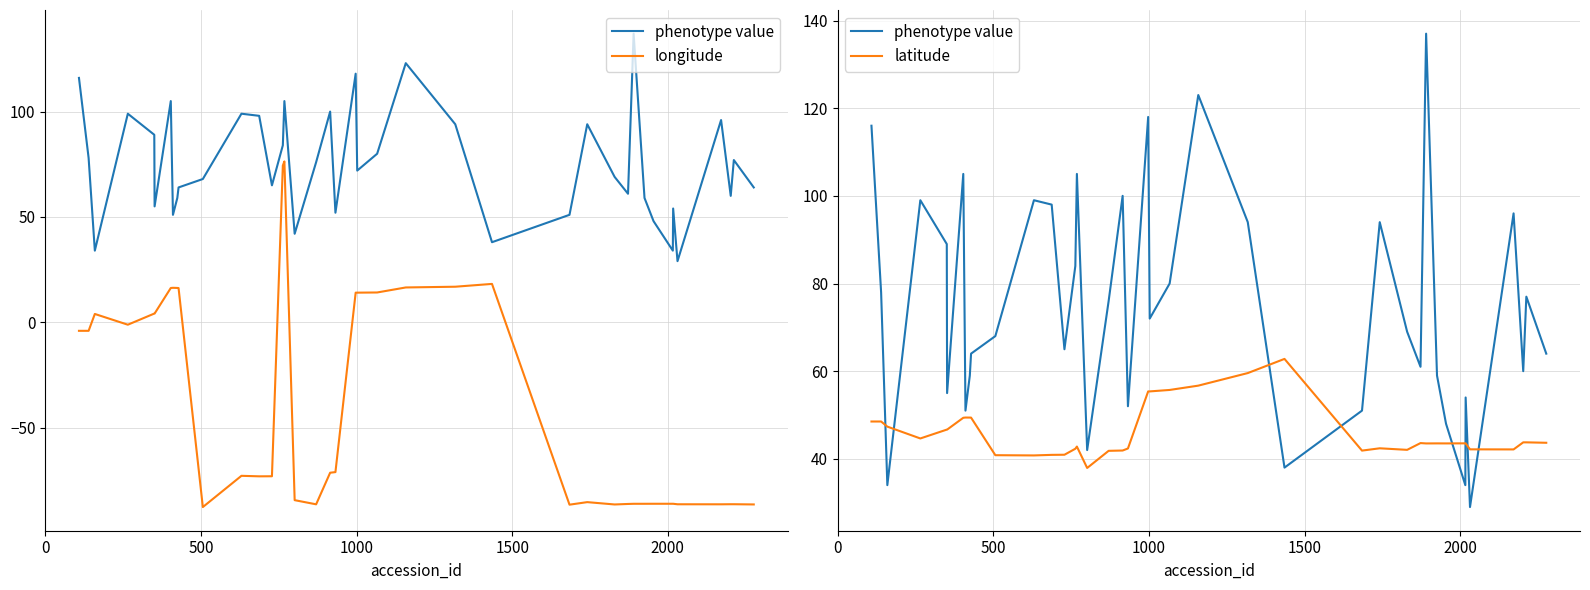

Which series has the largest total across all categories?

phenotype value